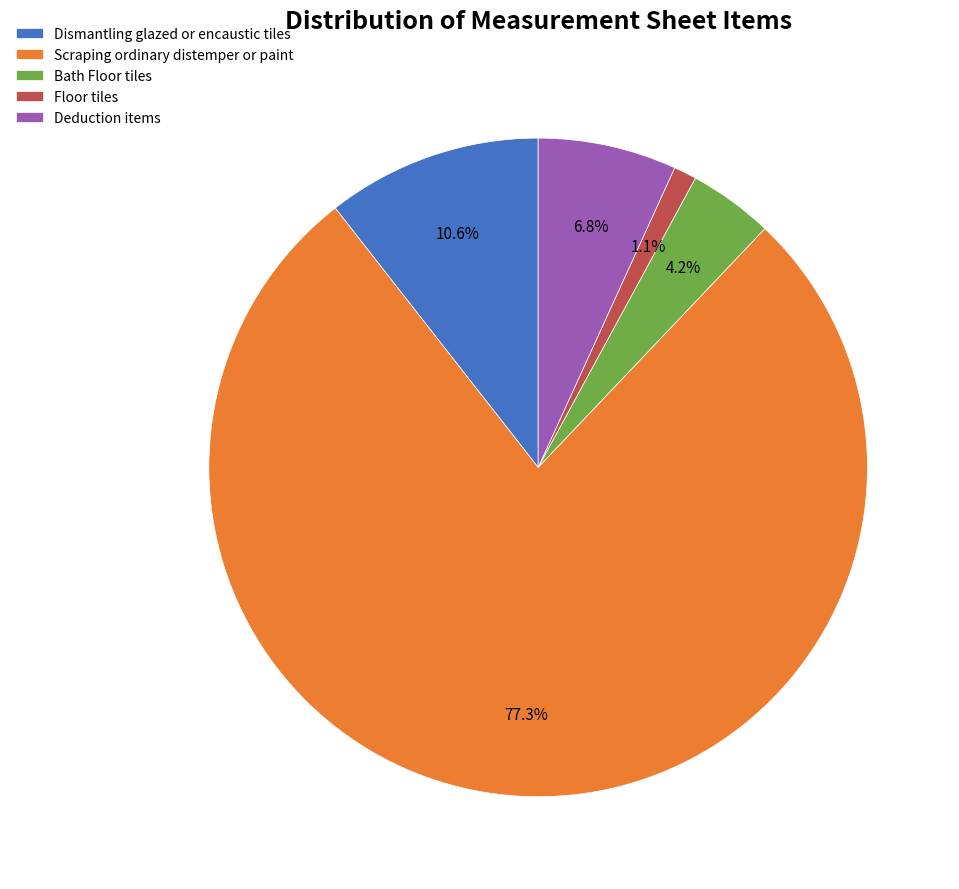

How many slices are in this pie chart?

5